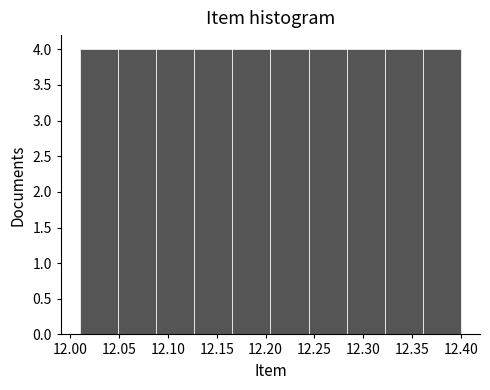

Reading left to right, list every bar in this chart as the range it spans on the x-axis followed by its height. Neither the bar edges nor the heights are printed on the chart, so give them approximately, as read against the axes.

12.010 to 12.049: 4
12.049 to 12.088: 4
12.088 to 12.127: 4
12.127 to 12.166: 4
12.166 to 12.205: 4
12.205 to 12.244: 4
12.244 to 12.283: 4
12.283 to 12.322: 4
12.322 to 12.361: 4
12.361 to 12.400: 4